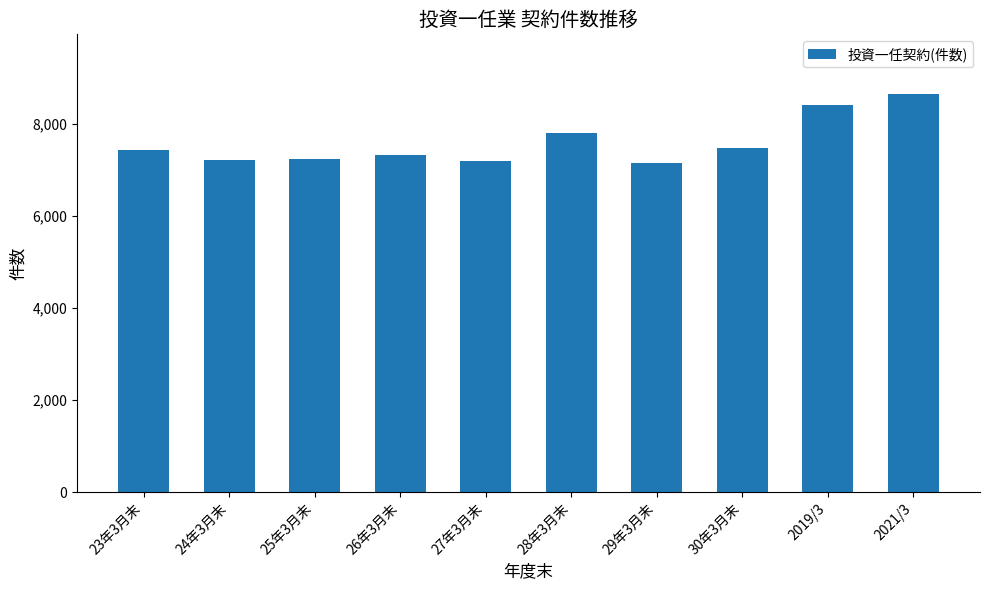

The value at 2019/3 is 8395. True or false?

True